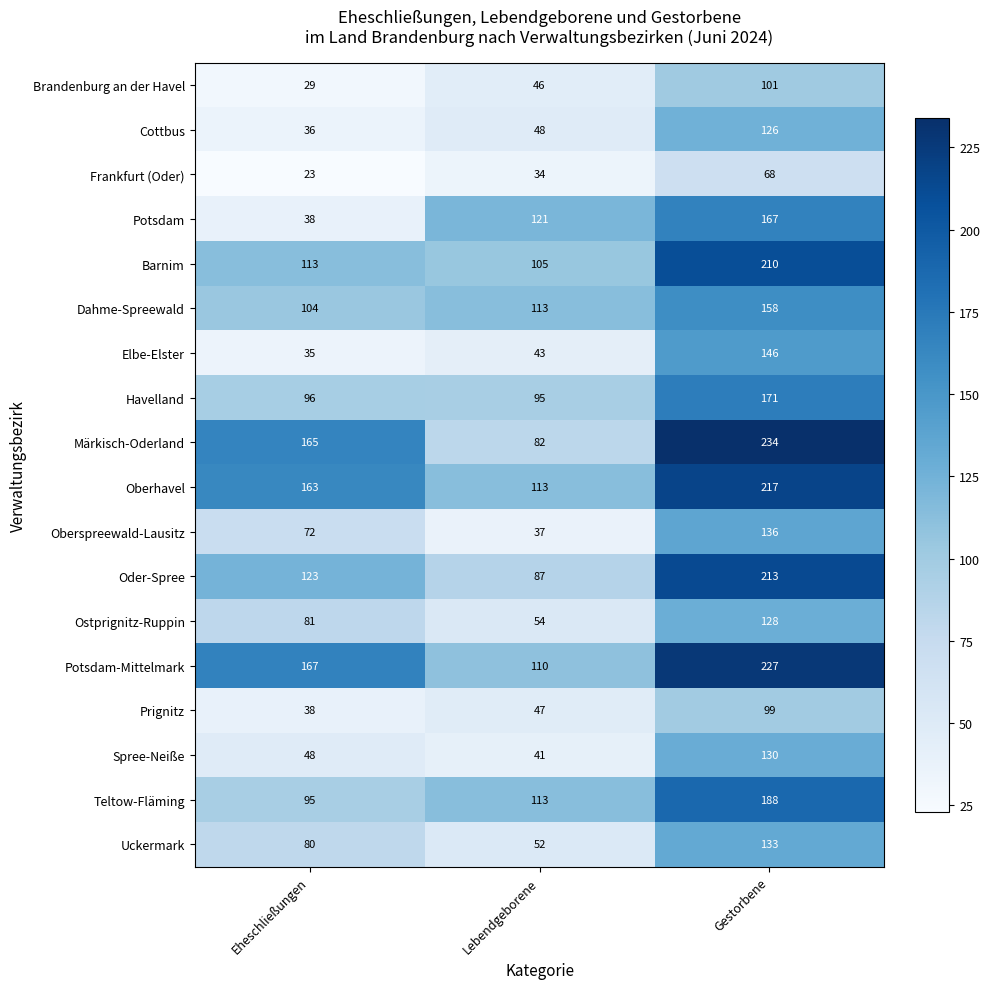

What is the total value across all series at Lebendgeborene?

1341